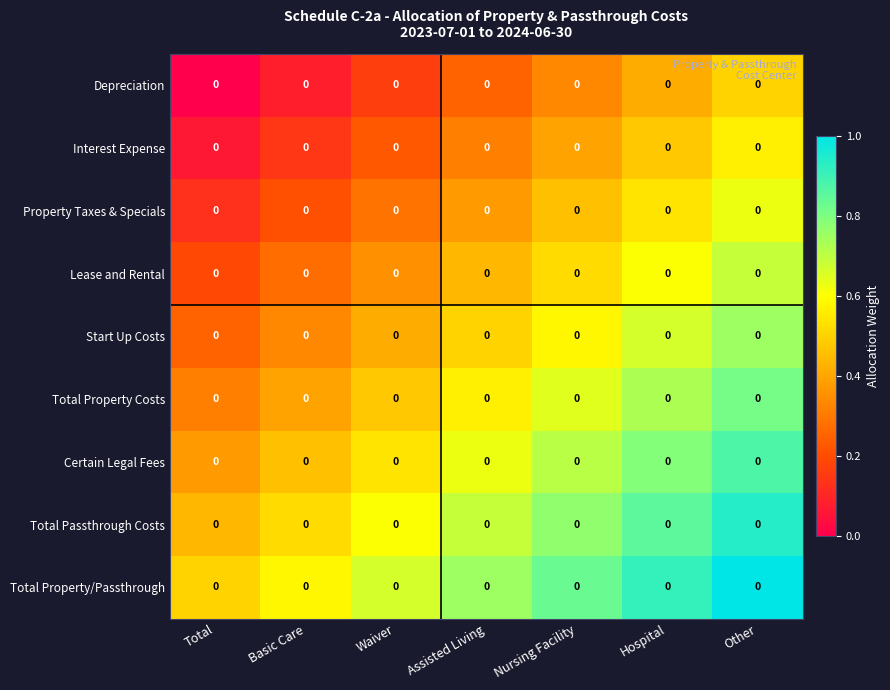

What is the spread (max minus min) of values at Total?

0.5